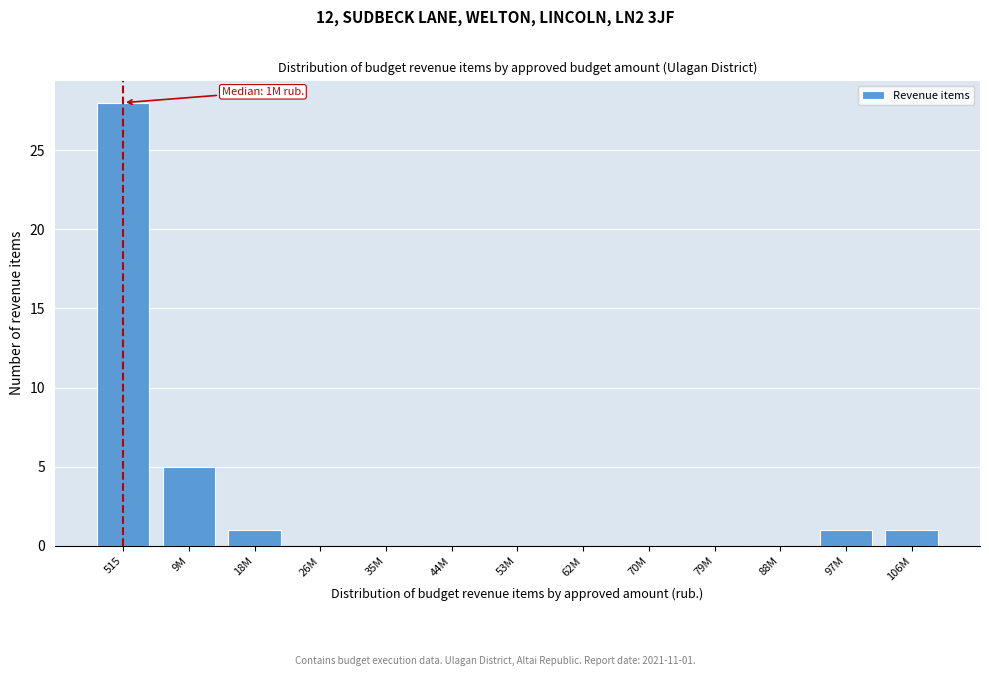

Reading left to right, list all the values displayed in this chart.

515=28	9M=5	18M=1	26M=0	35M=0	44M=0	53M=0	62M=0	70M=0	79M=0	88M=0	97M=1	106M=1